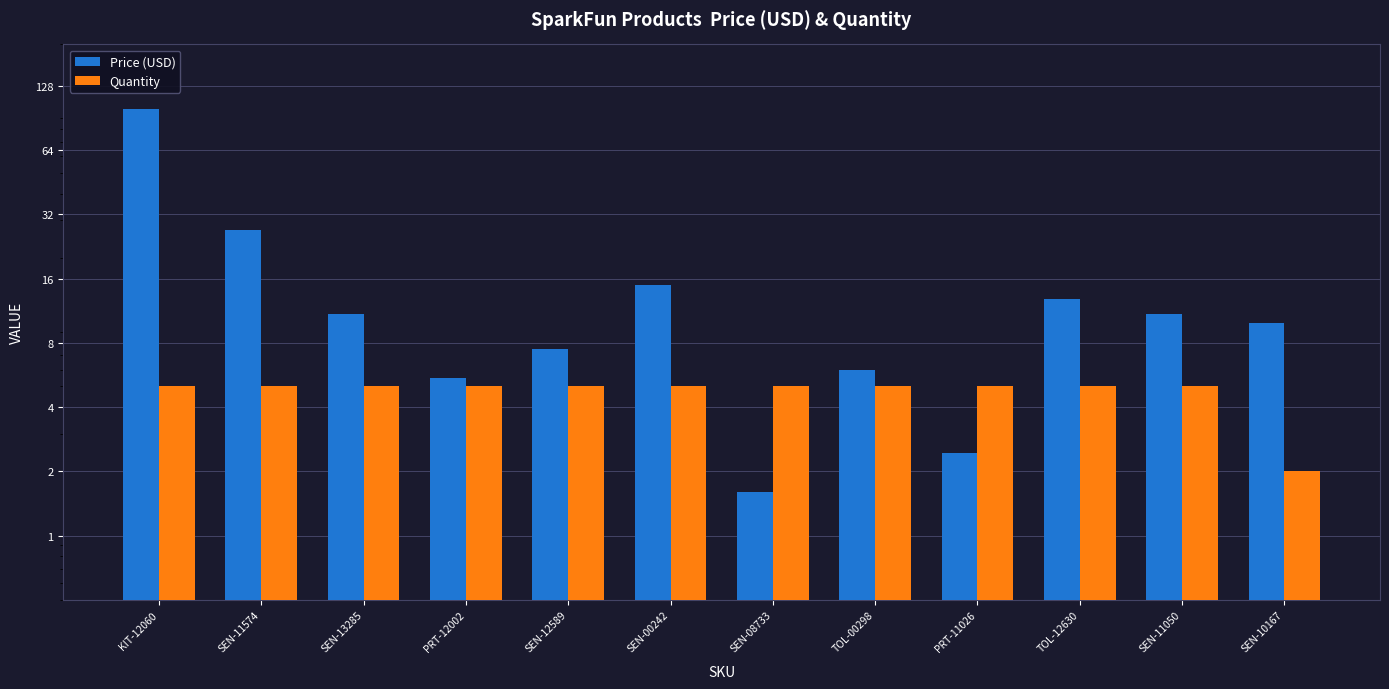

Is it true that Quantity equals 6.8 at TOL-00298?

False